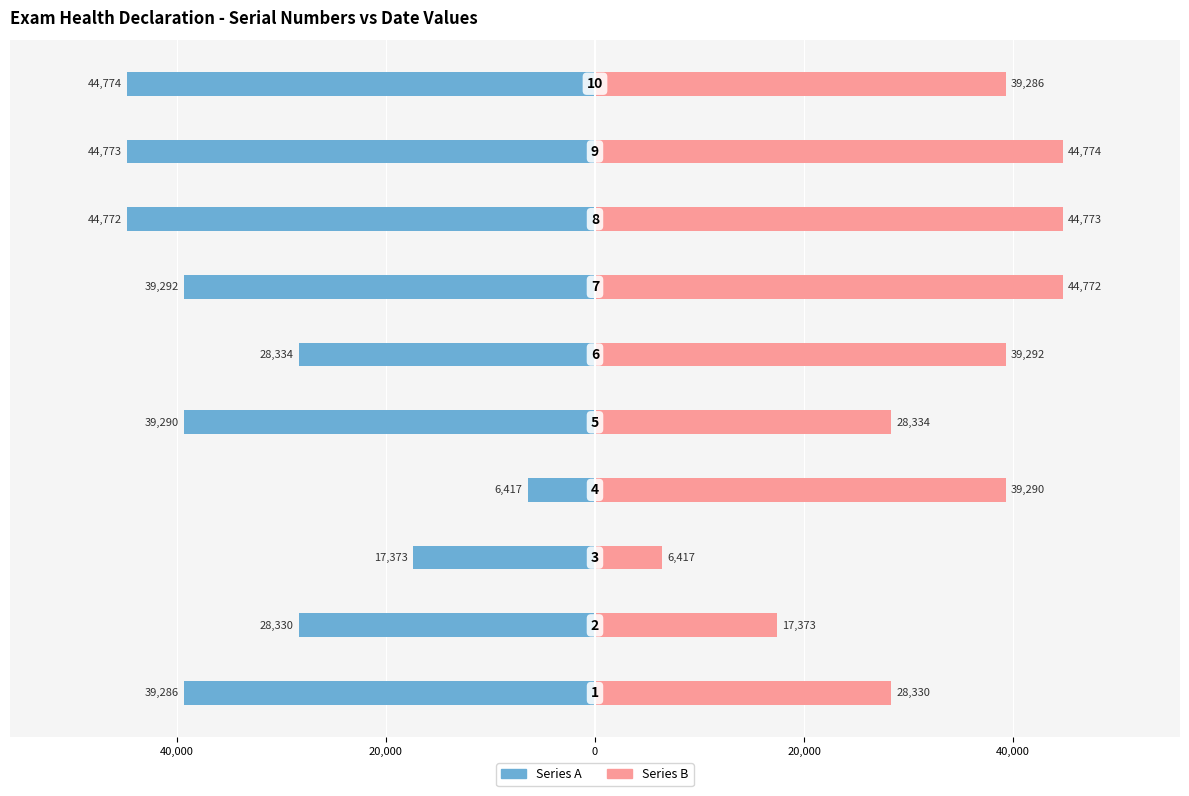

Which series has the widest spread of values?

Series A